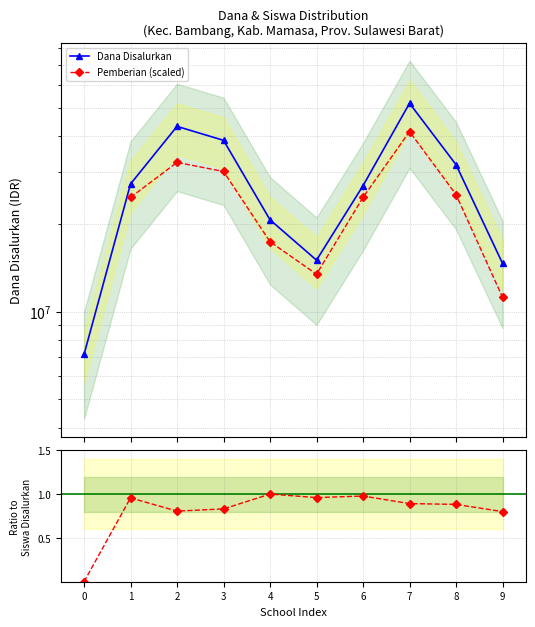

The Pemberian (scaled) series shows 32448648.6 at 2. True or false?

True